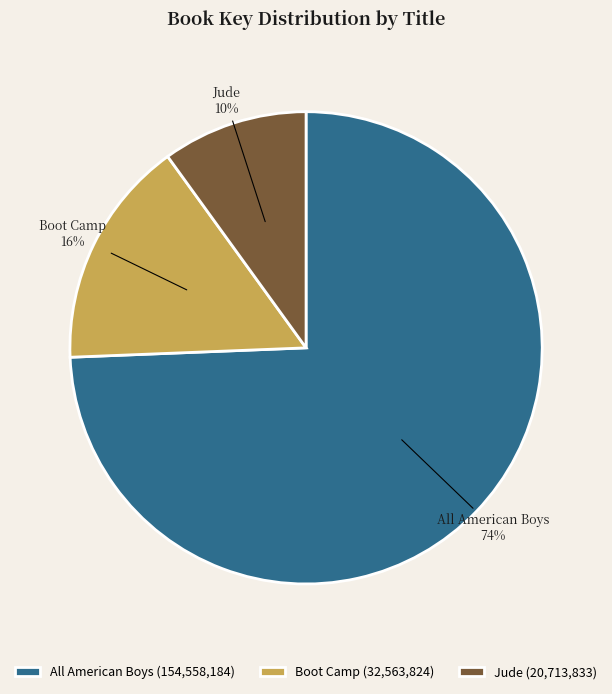

Is the sum of Boot Camp and Jude greater than half?

No